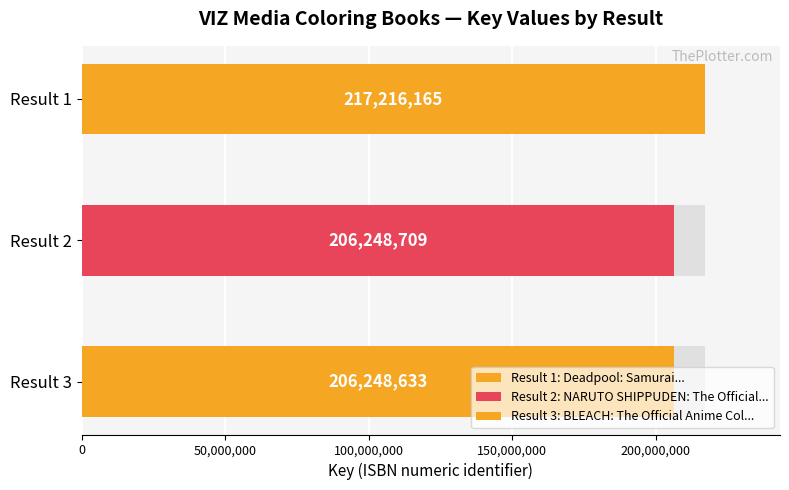

Reading left to right, list all the values displayed in this chart.

217216165	206248709	206248633